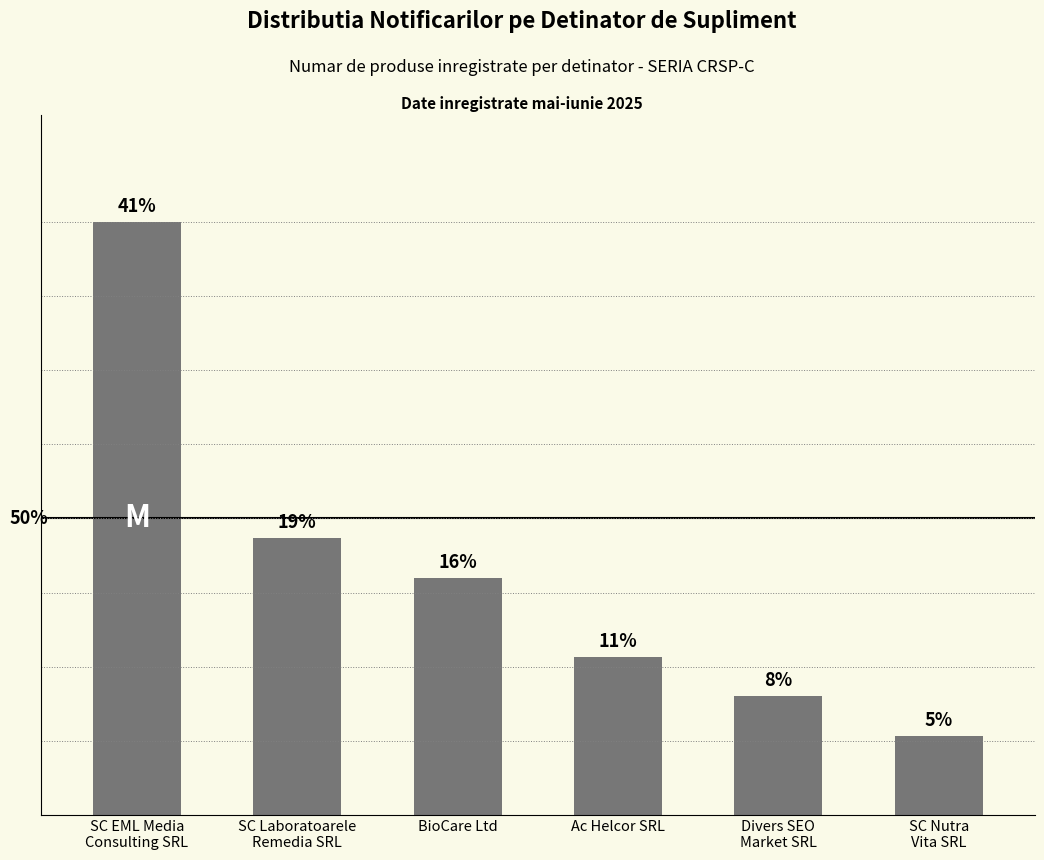

What is the ratio of the value at Ac Helcor SRL to the value at SC Laboratoarele
Remedia SRL?

0.6